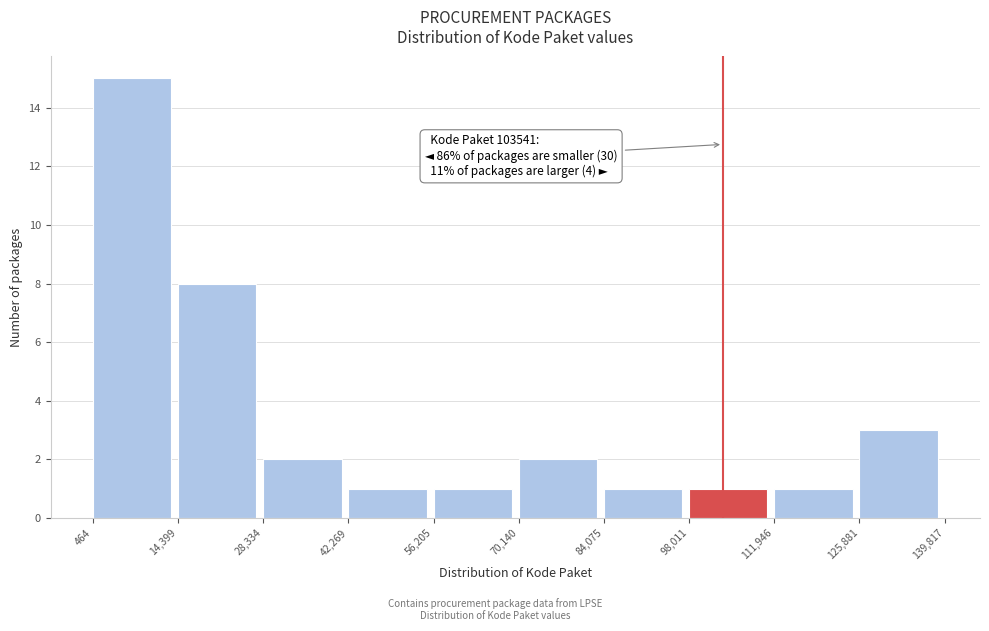

Over which range of the x-axis is the bar tallest?

464 to 14,399